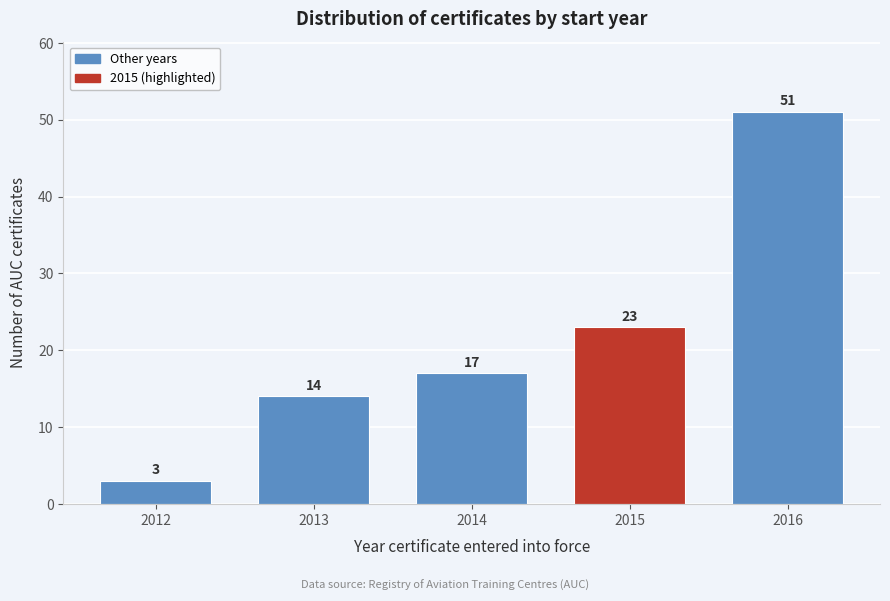

Reading left to right, list all the values displayed in this chart.

3	14	17	23	51